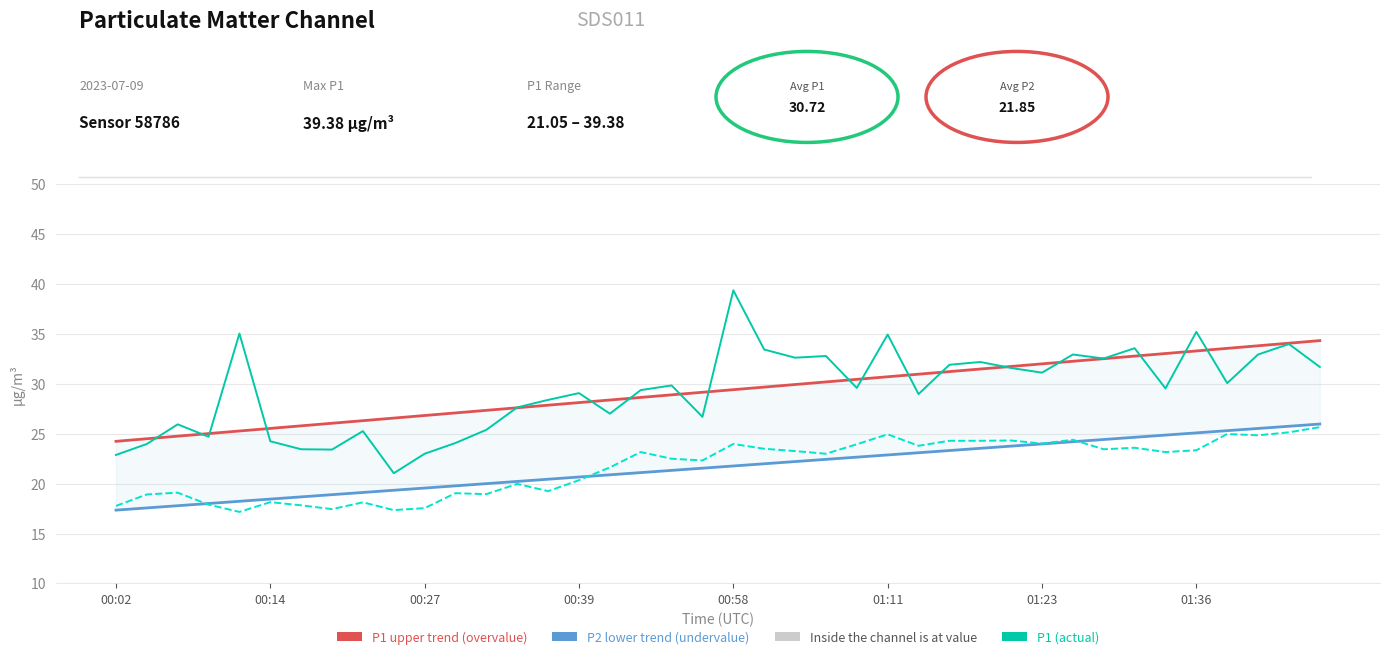

What is the value of the P2 point at the 26th from the left?

24.9